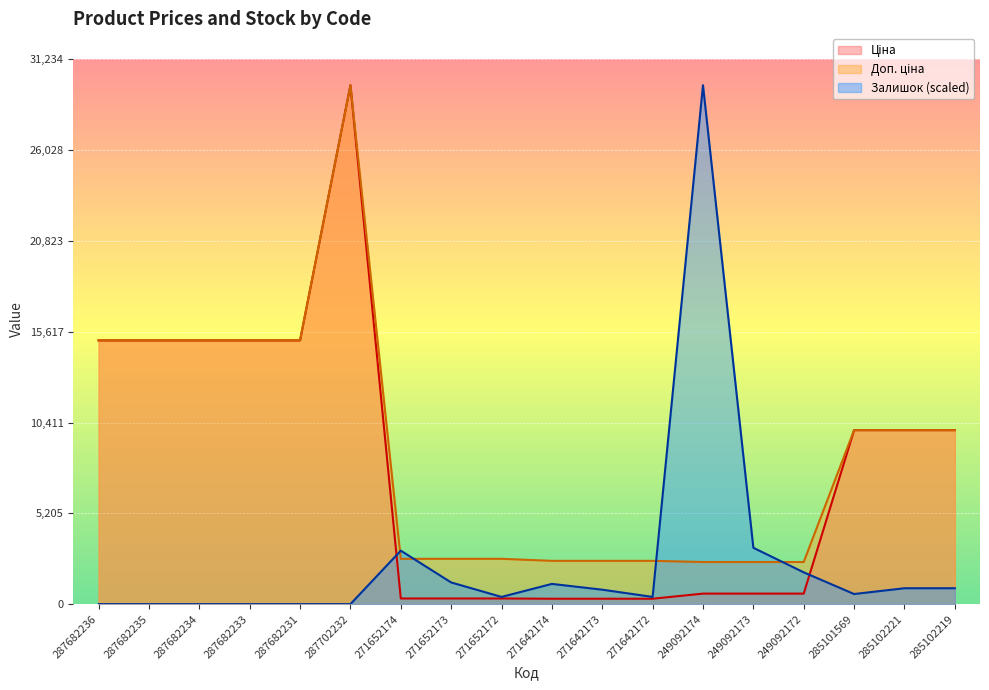

What is the total value across all series at 249092173?

6250.1